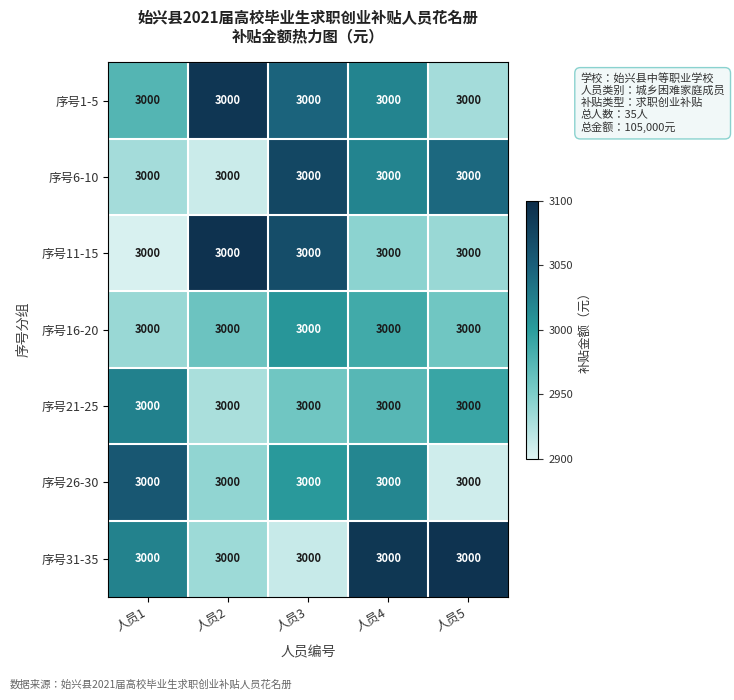

Reading left to right, extract all data points from this chart.

序号1-5: 人员1=3000.0	人员2=3000.0	人员3=3000.0	人员4=3000.0	人员5=3000.0
序号6-10: 人员1=3000.0	人员2=3000.0	人员3=3000.0	人员4=3000.0	人员5=3000.0
序号11-15: 人员1=3000.0	人员2=3000.0	人员3=3000.0	人员4=3000.0	人员5=3000.0
序号16-20: 人员1=3000.0	人员2=3000.0	人员3=3000.0	人员4=3000.0	人员5=3000.0
序号21-25: 人员1=3000.0	人员2=3000.0	人员3=3000.0	人员4=3000.0	人员5=3000.0
序号26-30: 人员1=3000.0	人员2=3000.0	人员3=3000.0	人员4=3000.0	人员5=3000.0
序号31-35: 人员1=3000.0	人员2=3000.0	人员3=3000.0	人员4=3000.0	人员5=3000.0